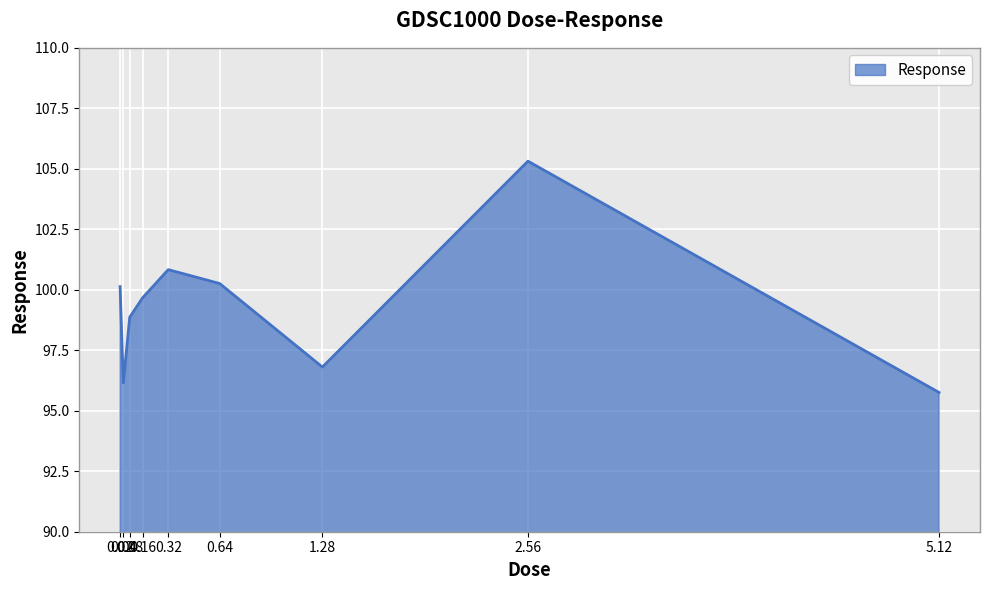

Between 0.04 and 0.32, which is larger?

0.32